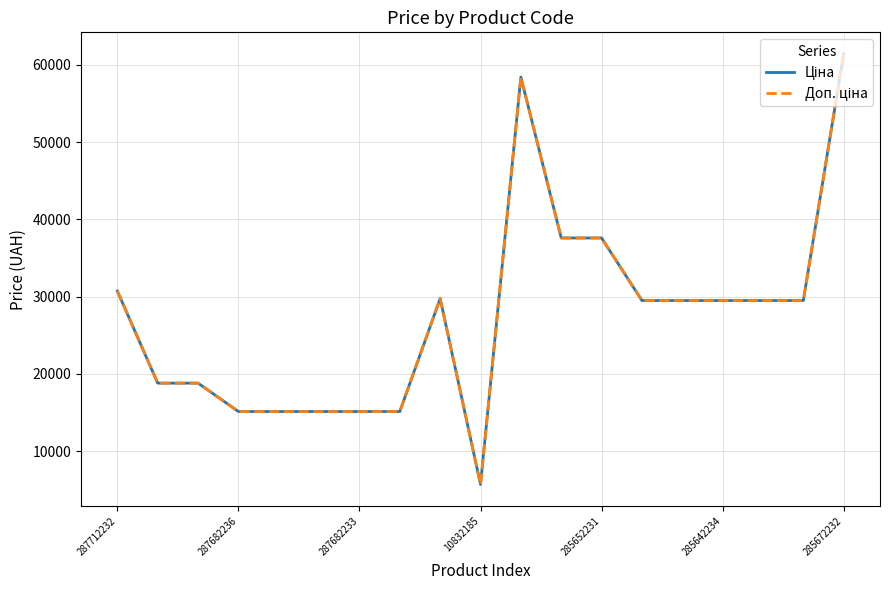

Does the chart display data point markers on the line(s)?

No